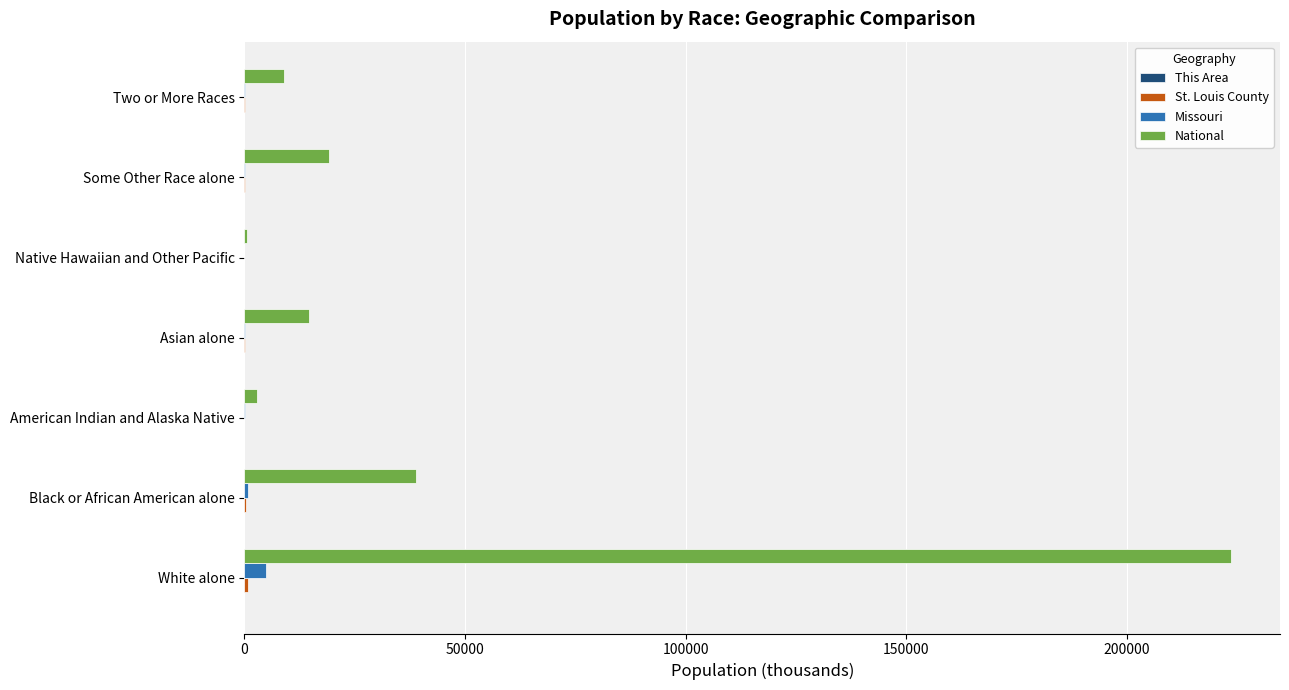

True or false: National has a value of 9794.6 at Some Other Race alone.

False